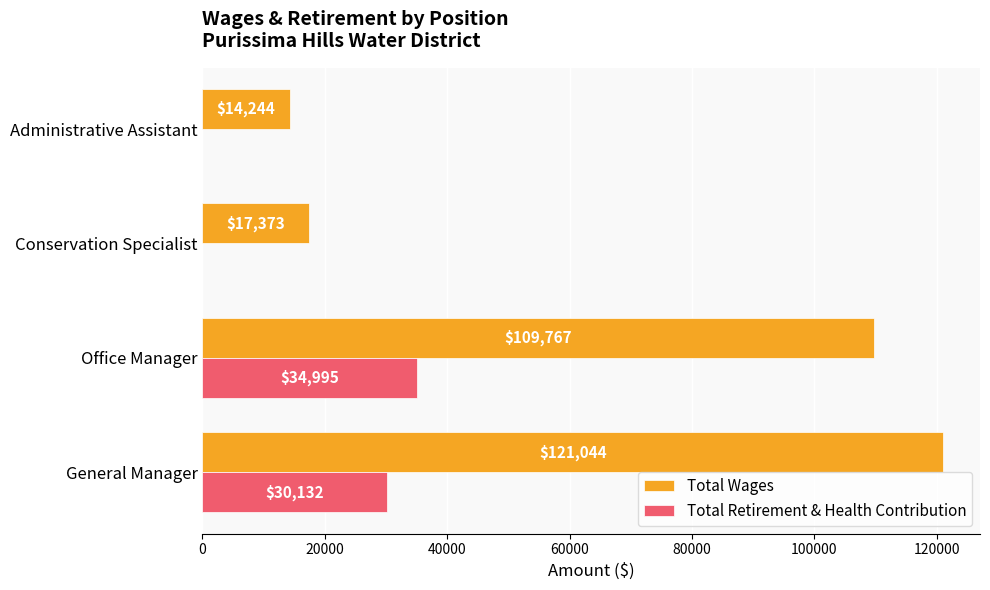

The Total Retirement & Health Contribution series shows 18328 at General Manager. True or false?

False